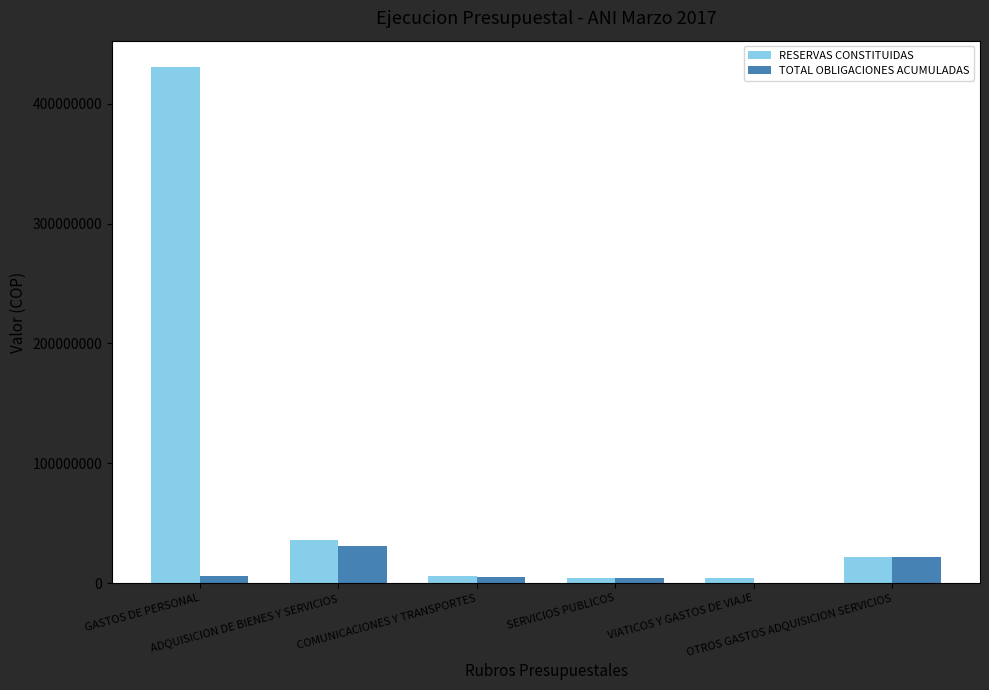

What are all the series names shown in the legend?

RESERVAS CONSTITUIDAS, TOTAL OBLIGACIONES ACUMULADAS